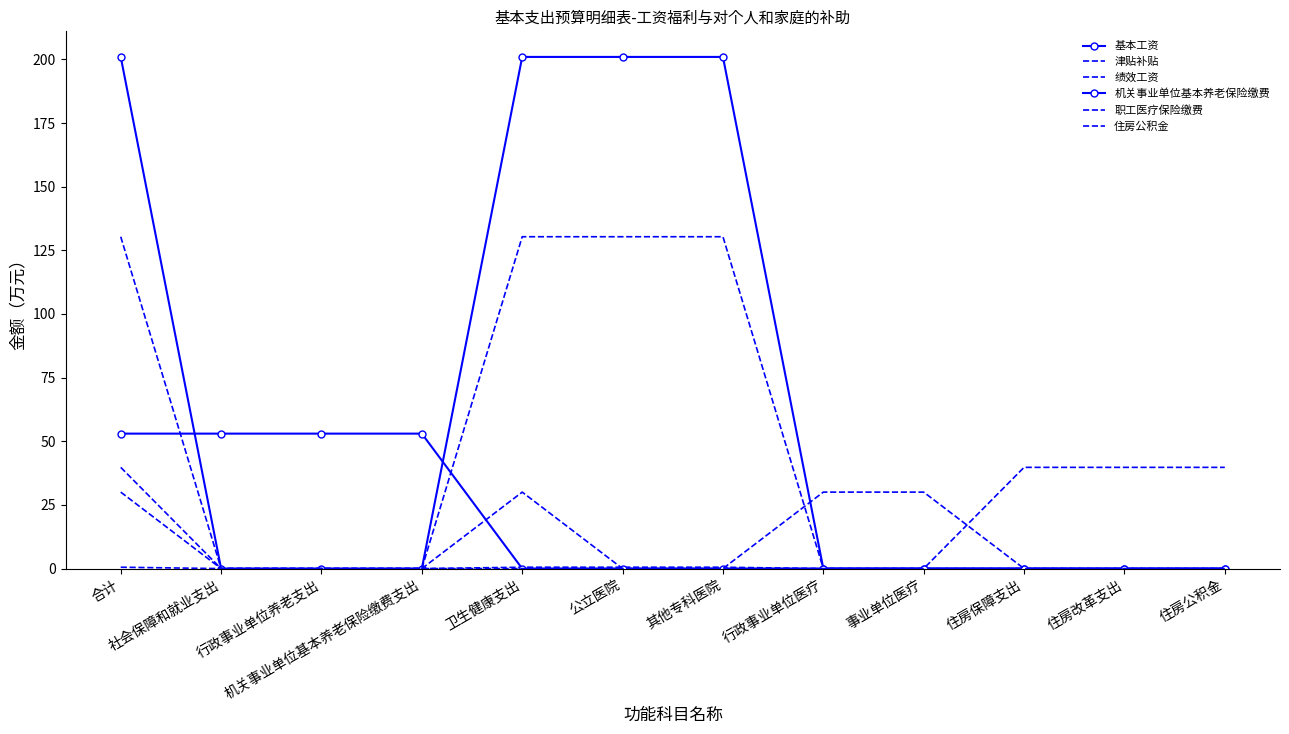

What position from the right is 事业单位医疗?

4